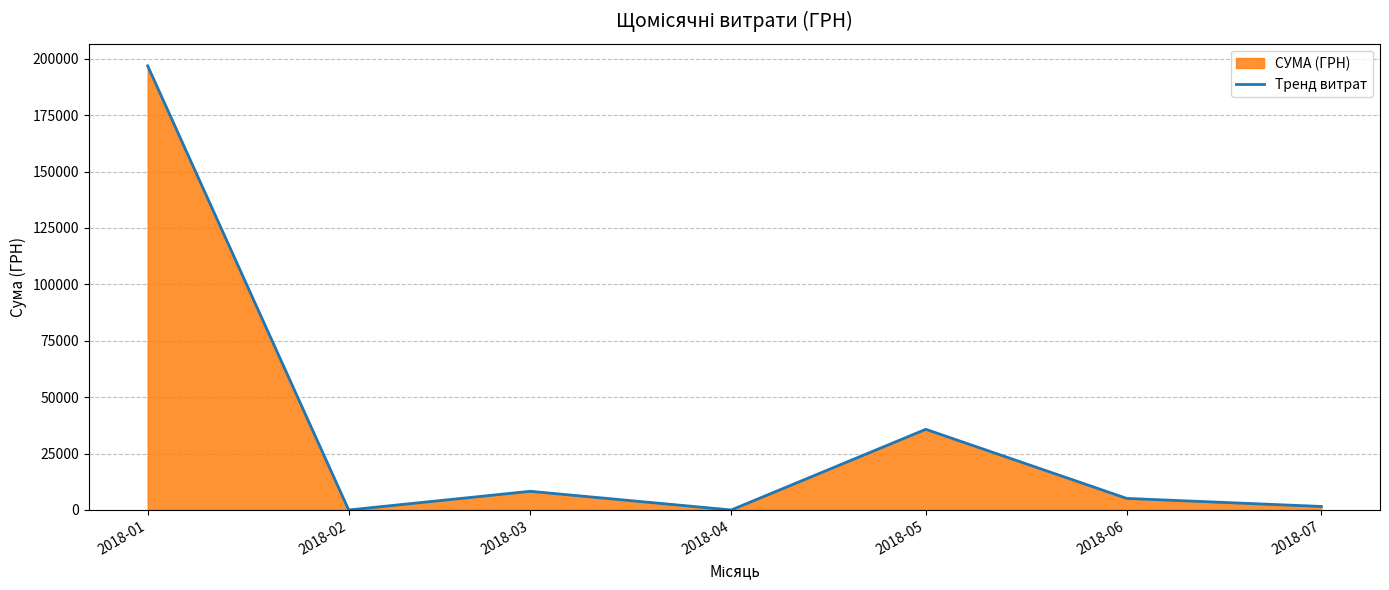

What is the greatest value displayed?

196811.1